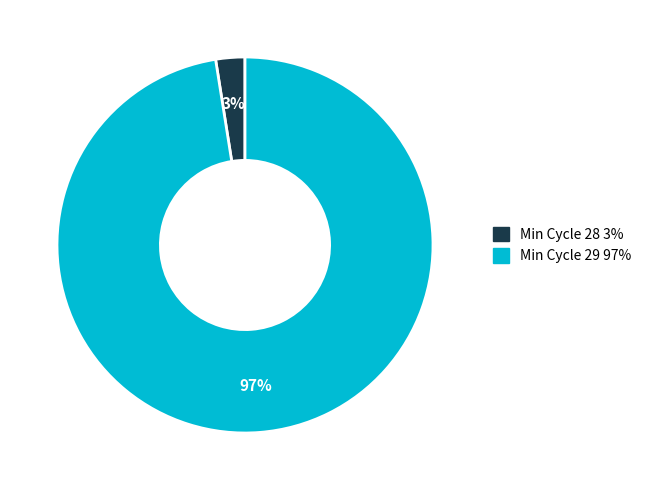

Does any single category account for the majority?

Yes